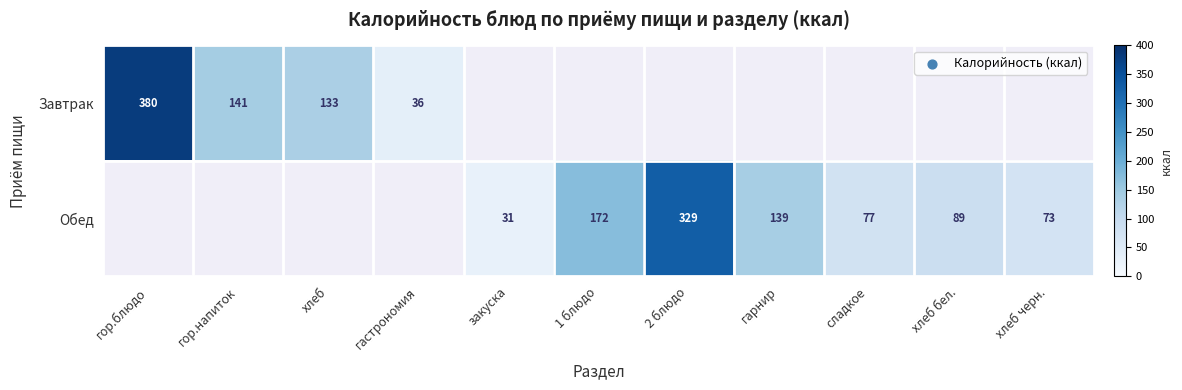

Which label corresponds to the smallest value in the chart?

закуска